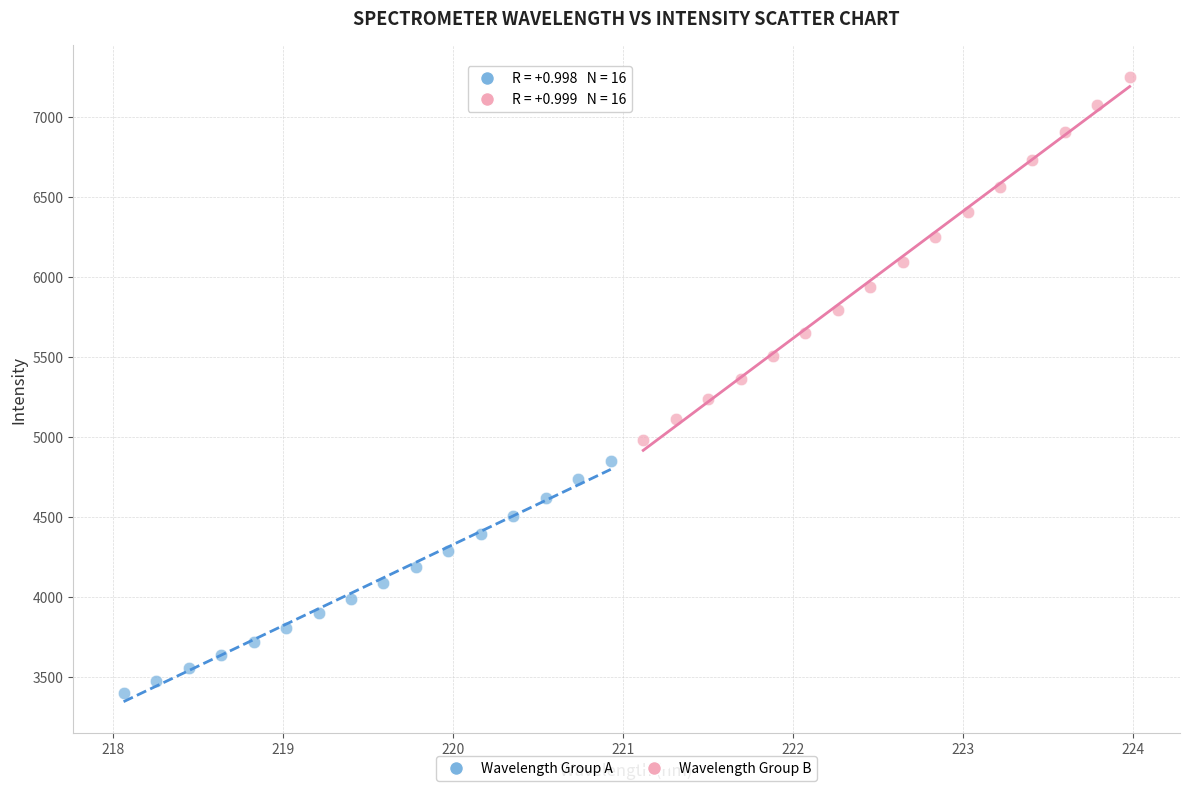

Which series has the largest Y range (max minus min)?

Wavelength Group B